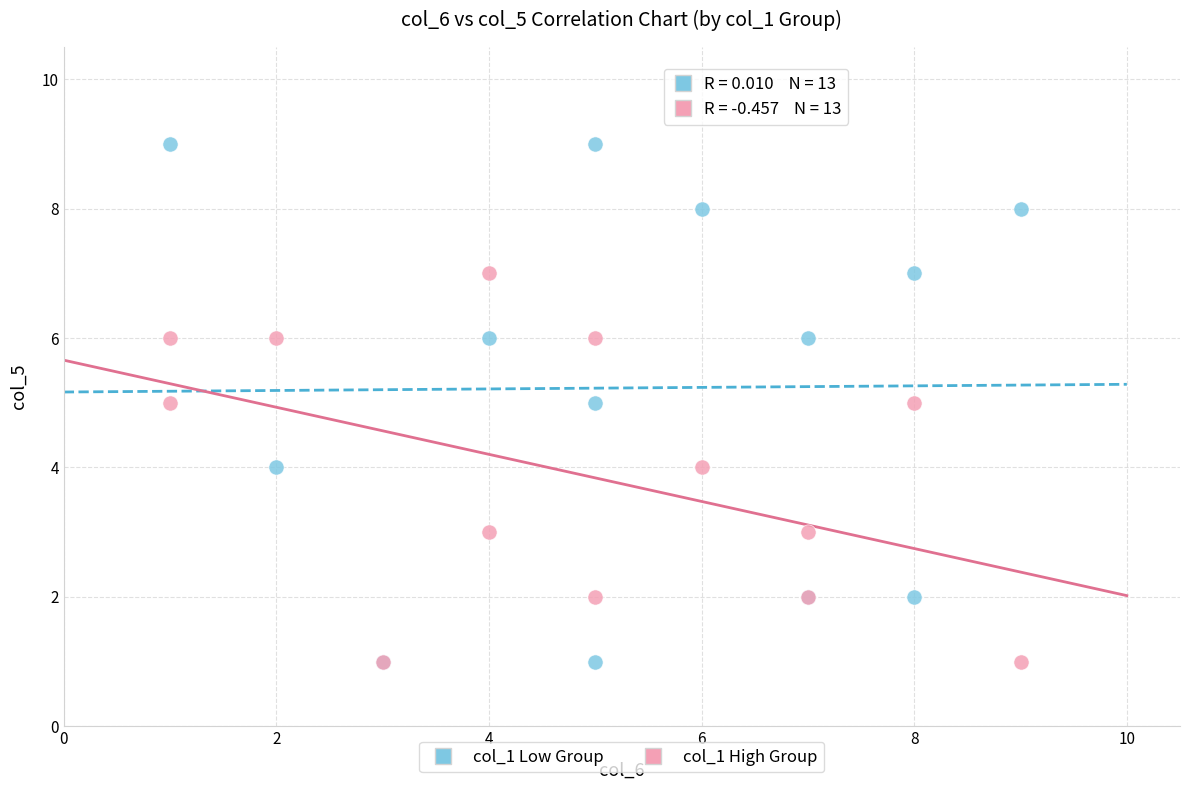

Which series reaches the maximum Y coordinate?

col_1 Low Group